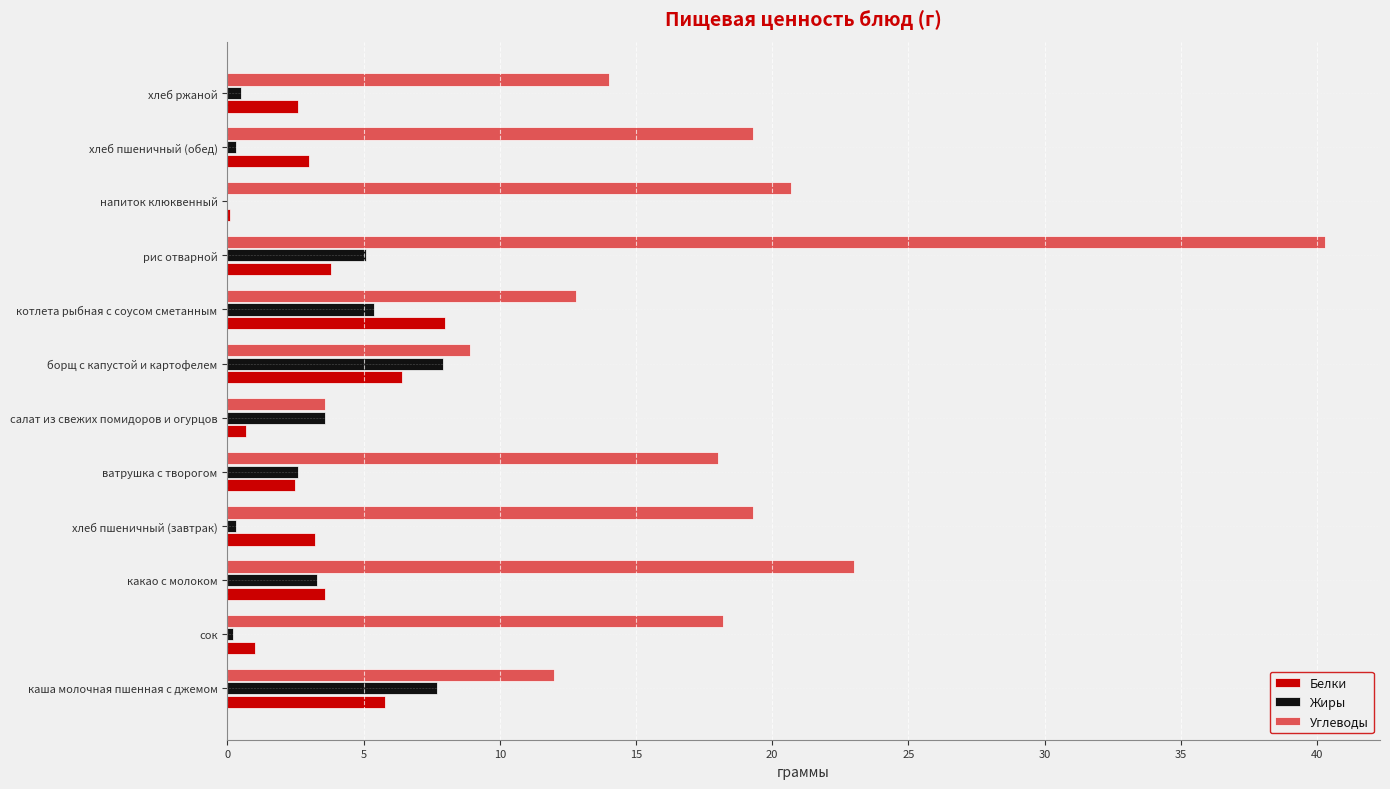

Is the value of Углеводы at котлета рыбная с соусом сметанным greater than the value of Белки at рис отварной?

Yes